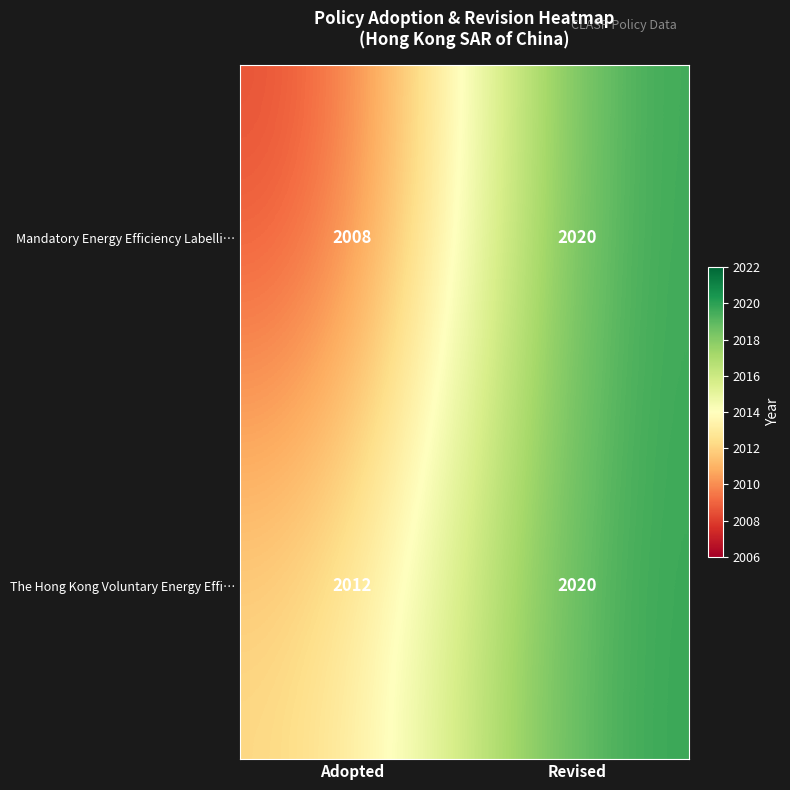

At how many categories does at least one series exceed 2009?

2